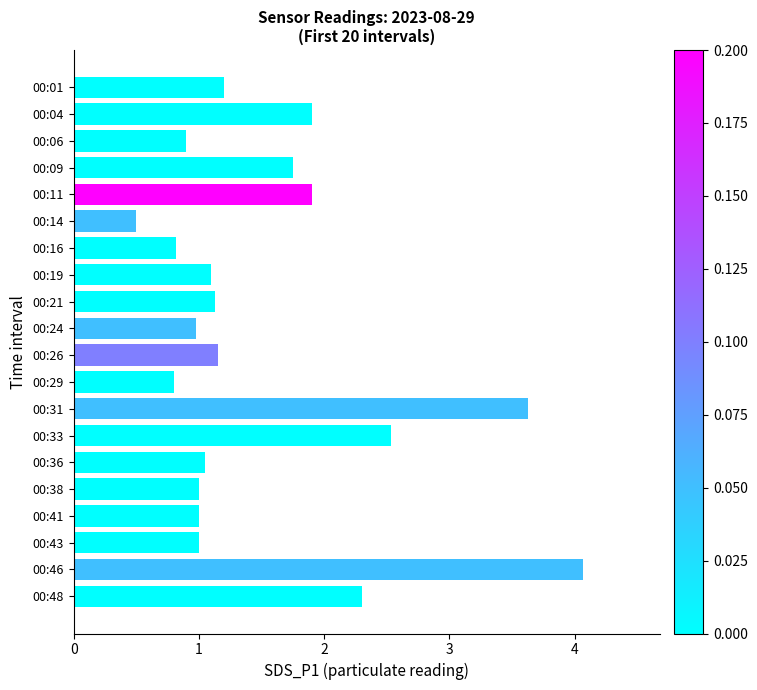

Are the bars grouped side by side (vs. stacked)?

No